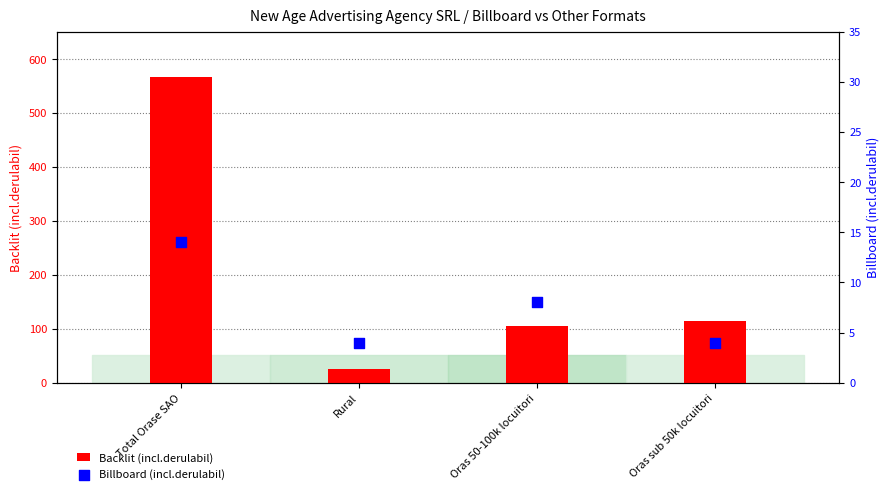

At how many categories does at least one series exceed 18?

4